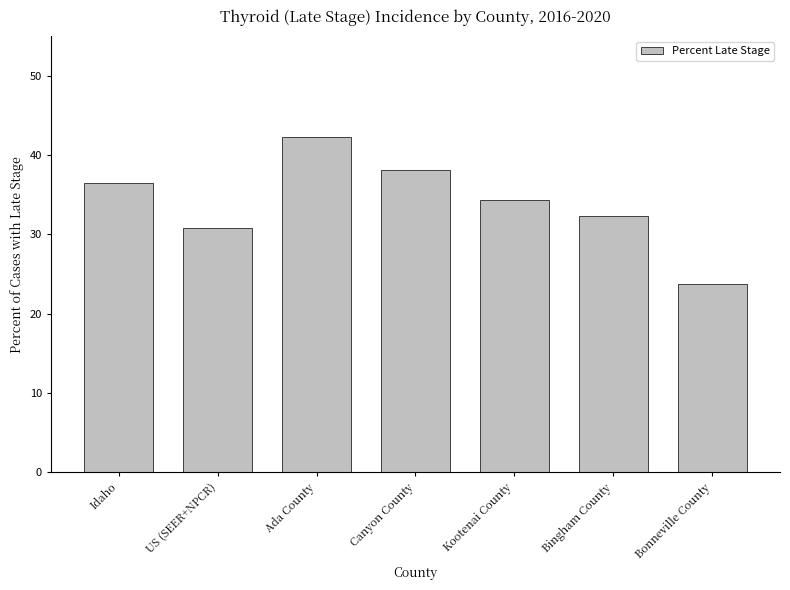

What is the greatest value displayed?

42.3